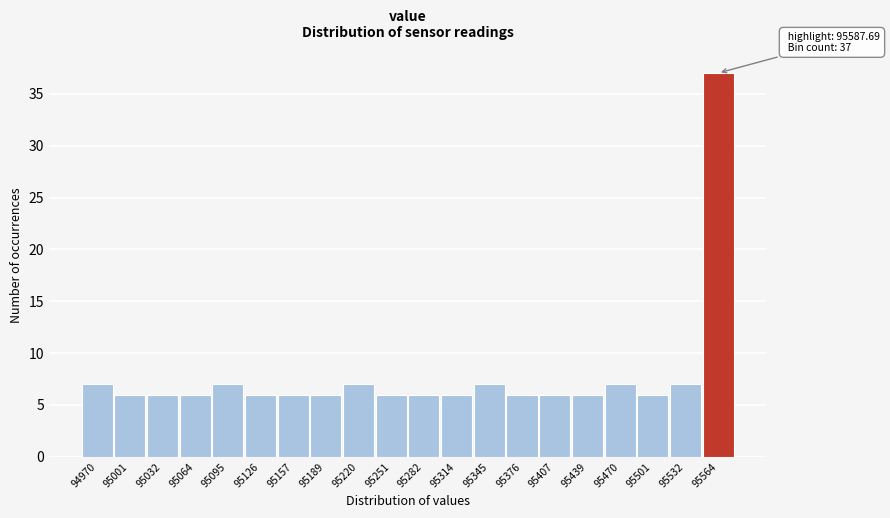

Reading left to right, extract all data points from this chart.

94970=7	95001=6	95032=6	95064=6	95095=7	95126=6	95157=6	95189=6	95220=7	95251=6	95282=6	95314=6	95345=7	95376=6	95407=6	95439=6	95470=7	95501=6	95532=7	95564=37